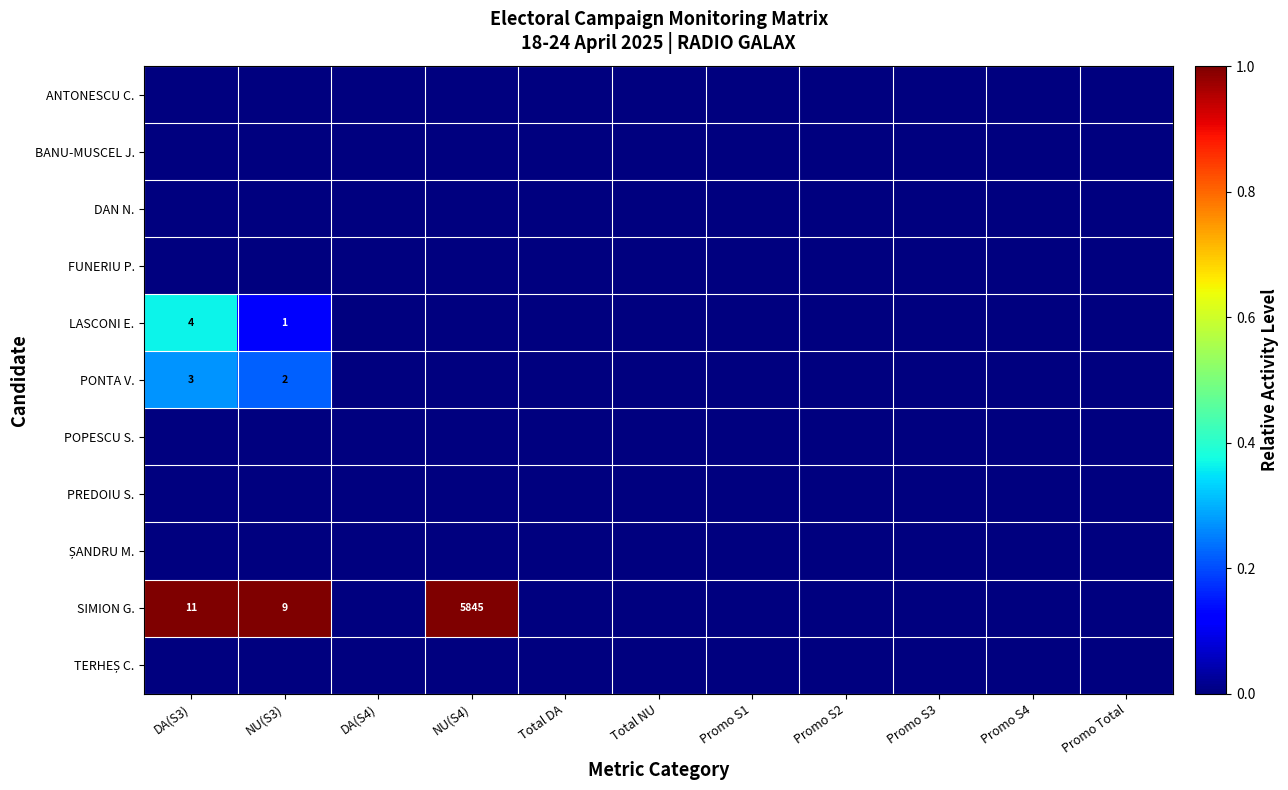

Is it true that PONTA V. equals 1 at NU(S3)?

False